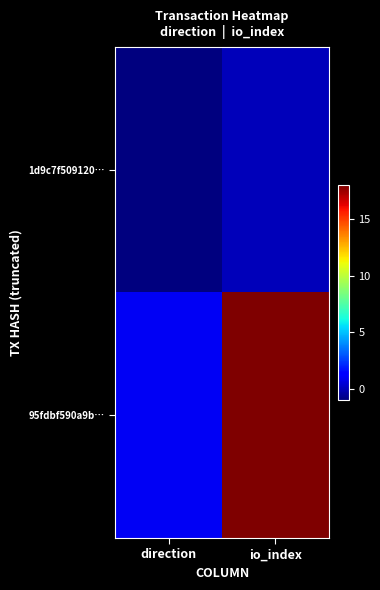

At how many categories does at least one series exceed 1?

1